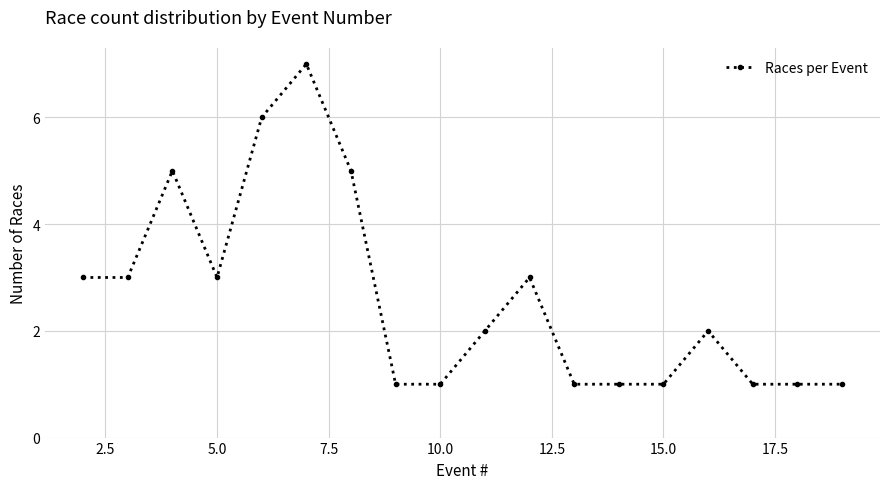

True or false: the data has more than 2 interior local peaks.

True